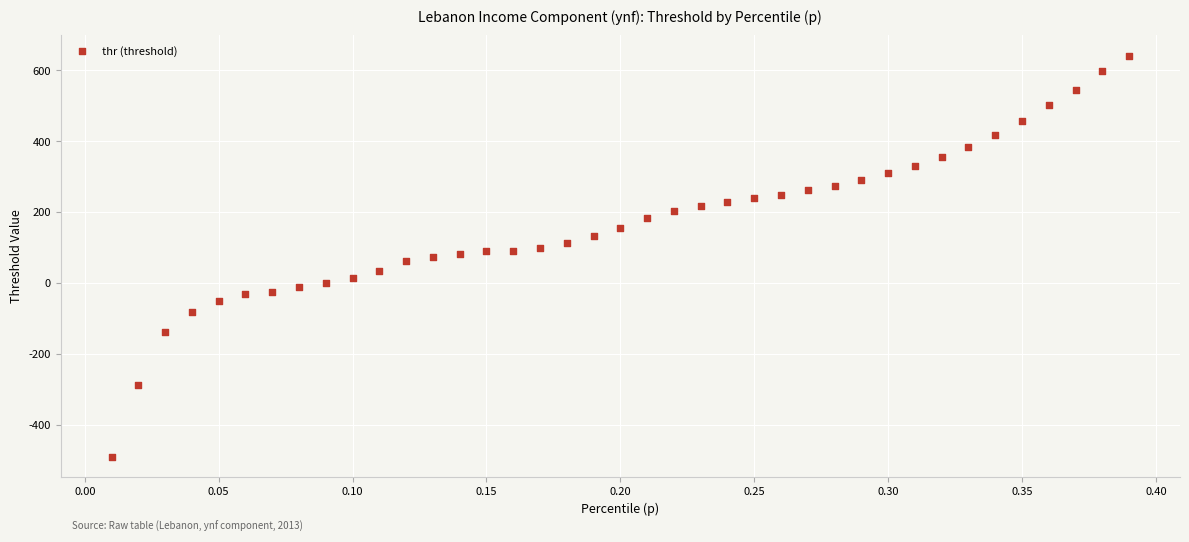

What is the range of X values (max minus min)?

0.4